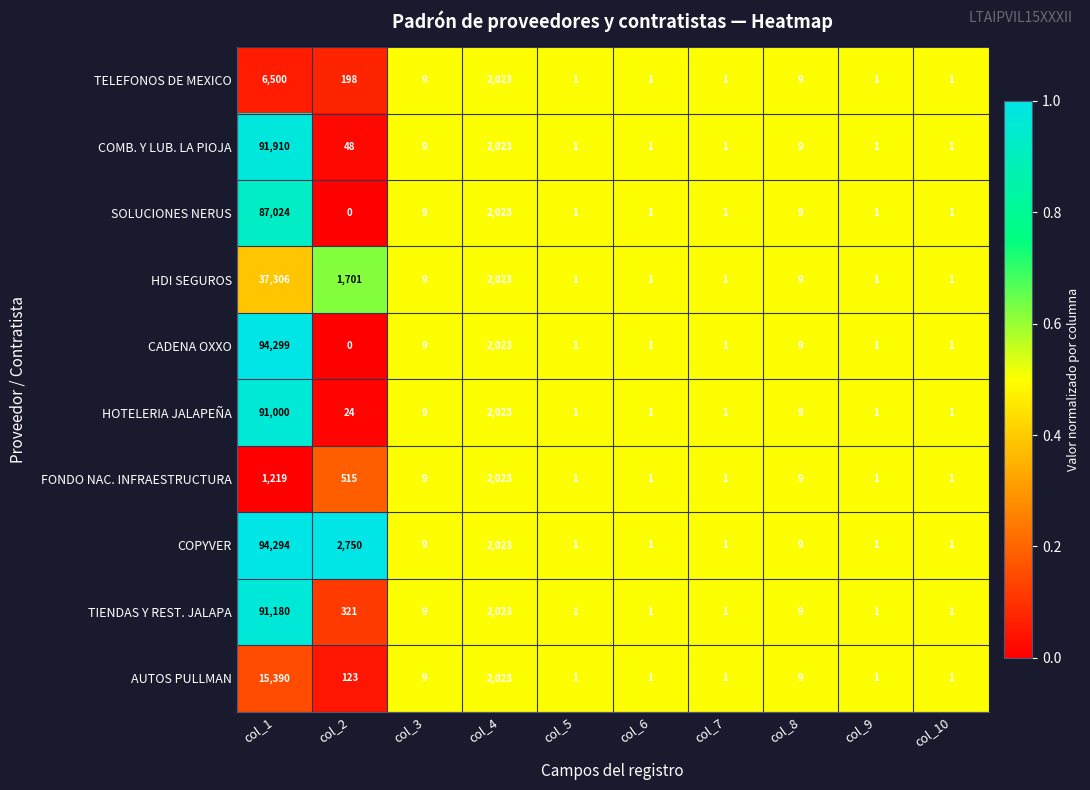

What is the average value of the COMB. Y LUB. LA PIOJA series?

9400